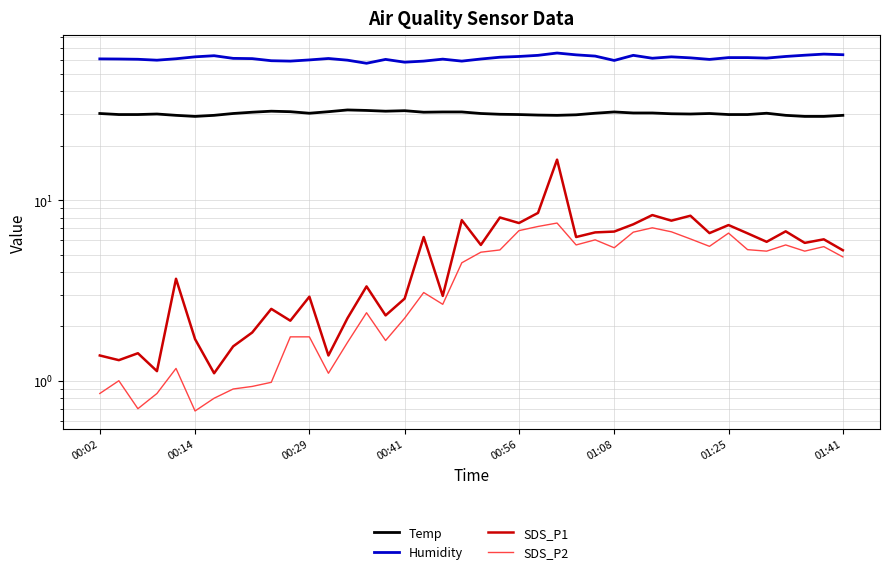

Reading left to right, transcribe all the data shown in this chart.

Temp: 30.2	29.8	29.8	30.0	29.5	29.1	29.5	30.2	30.7	31.1	30.9	30.3	30.9	31.6	31.4	31.1	31.3	30.7	30.8	30.8	30.2	29.9	29.8	29.6	29.5	29.7	30.3	30.8	30.4	30.4	30.1	30.0	30.2	29.8	29.8	30.3	29.5	29.1	29.1	29.5
Humidity: 60.6	60.5	60.3	59.6	60.7	62.2	63.1	61.0	60.8	59.2	58.9	59.8	60.9	59.6	57.3	60.2	58.1	58.9	60.4	58.9	60.5	61.9	62.5	63.4	65.3	63.8	62.8	59.4	63.4	61.1	62.2	61.4	60.2	61.6	61.6	61.2	62.5	63.5	64.4	63.9
SDS_P1: 1.4	1.3	1.4	1.1	3.7	1.7	1.1	1.6	1.9	2.5	2.1	2.9	1.4	2.2	3.3	2.3	2.9	6.2	3.0	7.8	5.7	8.0	7.5	8.5	16.8	6.2	6.6	6.7	7.3	8.3	7.7	8.2	6.6	7.3	6.5	5.9	6.7	5.8	6.1	5.3
SDS_P2: 0.8	1.0	0.7	0.8	1.2	0.7	0.8	0.9	0.9	1.0	1.8	1.8	1.1	1.6	2.4	1.7	2.2	3.1	2.6	4.5	5.2	5.3	6.8	7.2	7.5	5.7	6.0	5.5	6.7	7.0	6.7	6.1	5.5	6.6	5.3	5.2	5.7	5.2	5.5	4.8